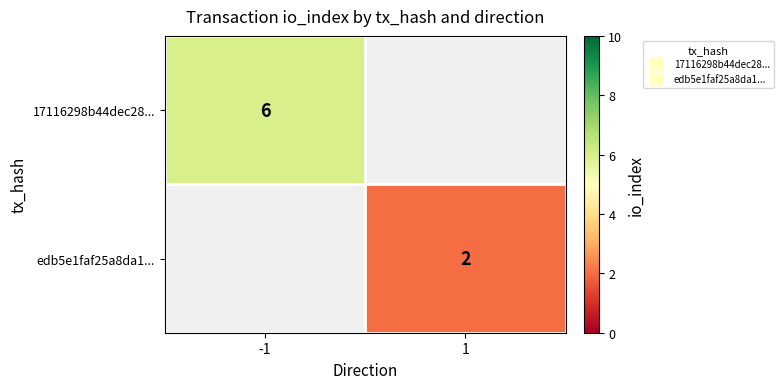

Rank the series by their maximum value, from highest to lowest.

17116298b44dec28..., edb5e1faf25a8da1...